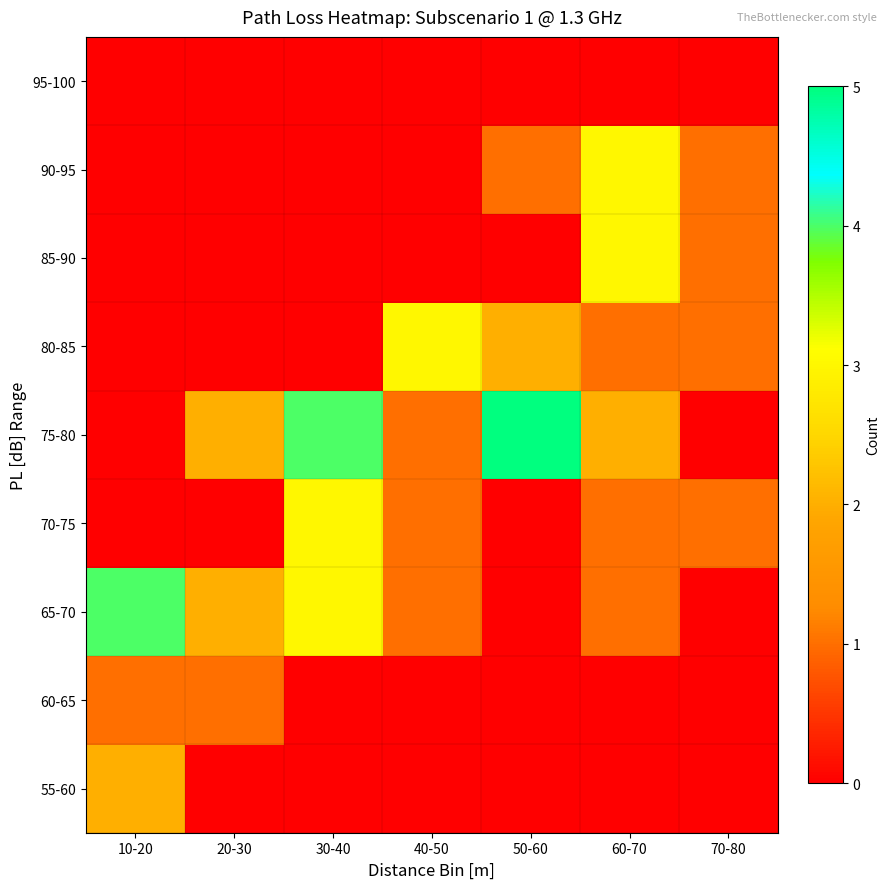

At 40-50, list the series in order from smallest to largest.

55-60, 60-65, 85-90, 90-95, 95-100, 65-70, 70-75, 75-80, 80-85